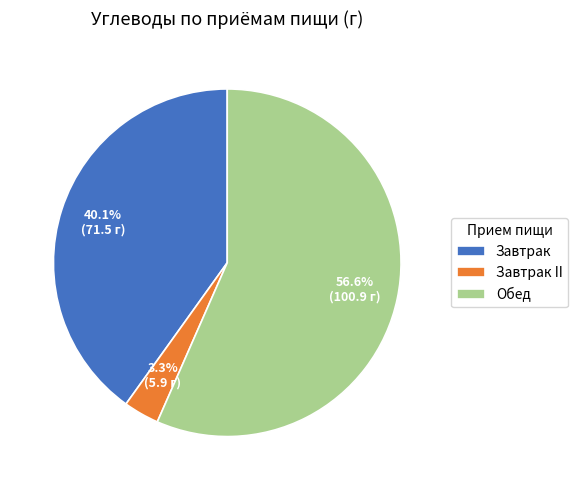

To the nearest percent, what is the difference between the largest and smallest slice percentages?

53%